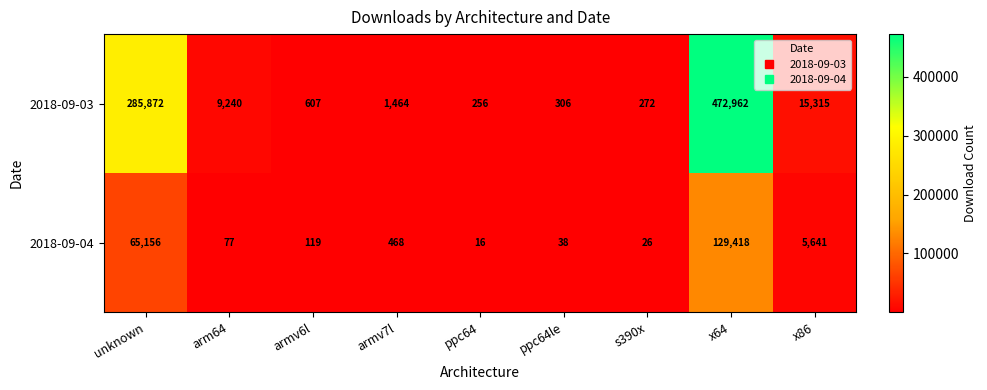

Is the value of 2018-09-04 at armv7l greater than the value of 2018-09-03 at arm64?

No